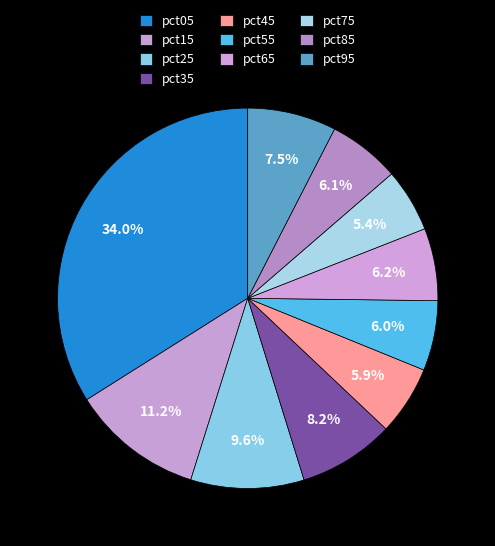

How many segments does this pie chart have?

10